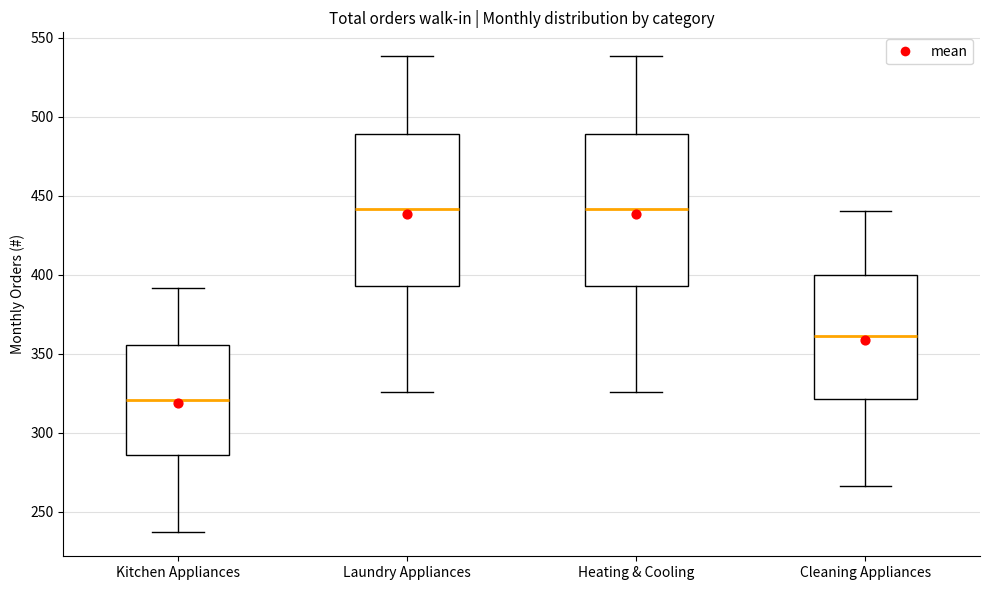

Reading left to right, read every box against the y-axis: the position of its median line, the range the box covers, and the ends of its whiskers. The values are not printed on the chart, so give them approximately, as read against the axis.

Kitchen Appliances: median 320, box 285 to 355, whiskers 235 to 390
Laundry Appliances: median 440, box 395 to 490, whiskers 325 to 540
Heating & Cooling: median 440, box 395 to 490, whiskers 325 to 540
Cleaning Appliances: median 360, box 320 to 400, whiskers 265 to 440